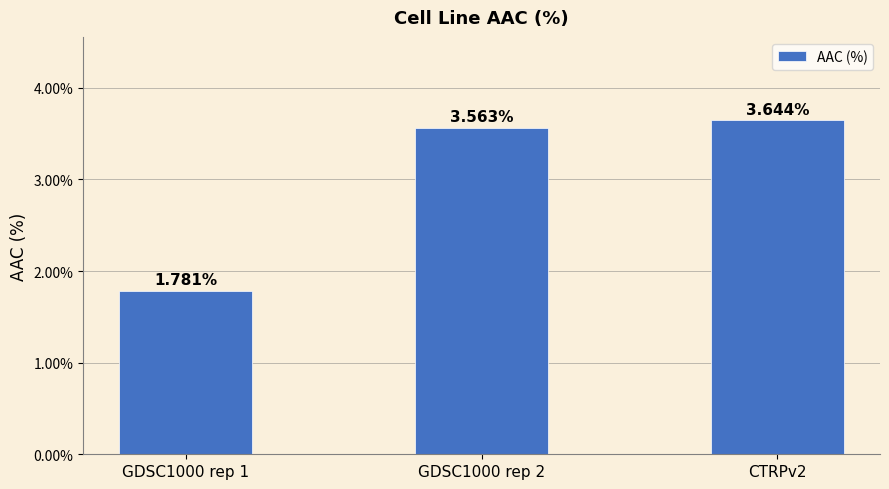

Where does the data first go above 3?

GDSC1000 rep 2